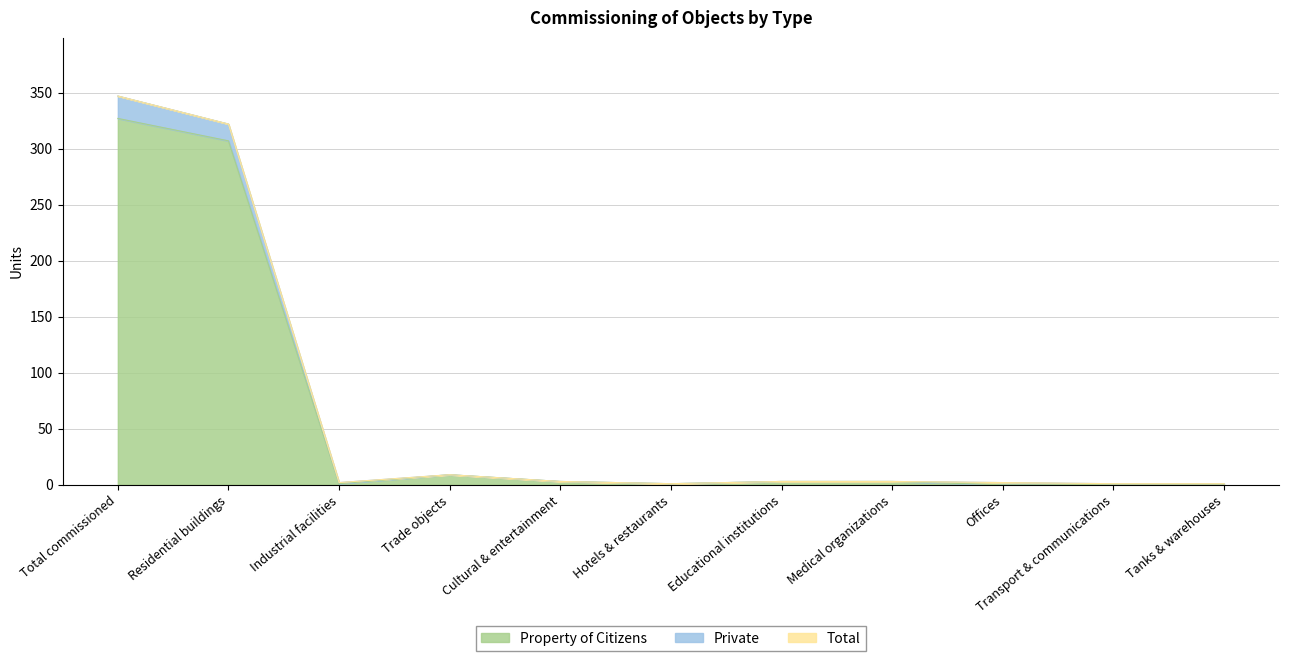

What is the maximum value for Property of Citizens?

327